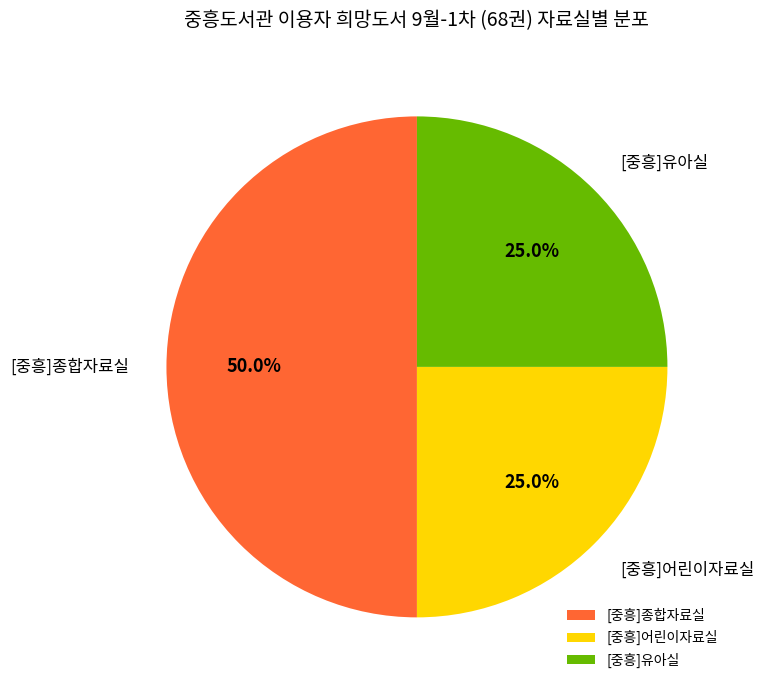

To the nearest percent, what is the difference between the largest and smallest slice percentages?

25%